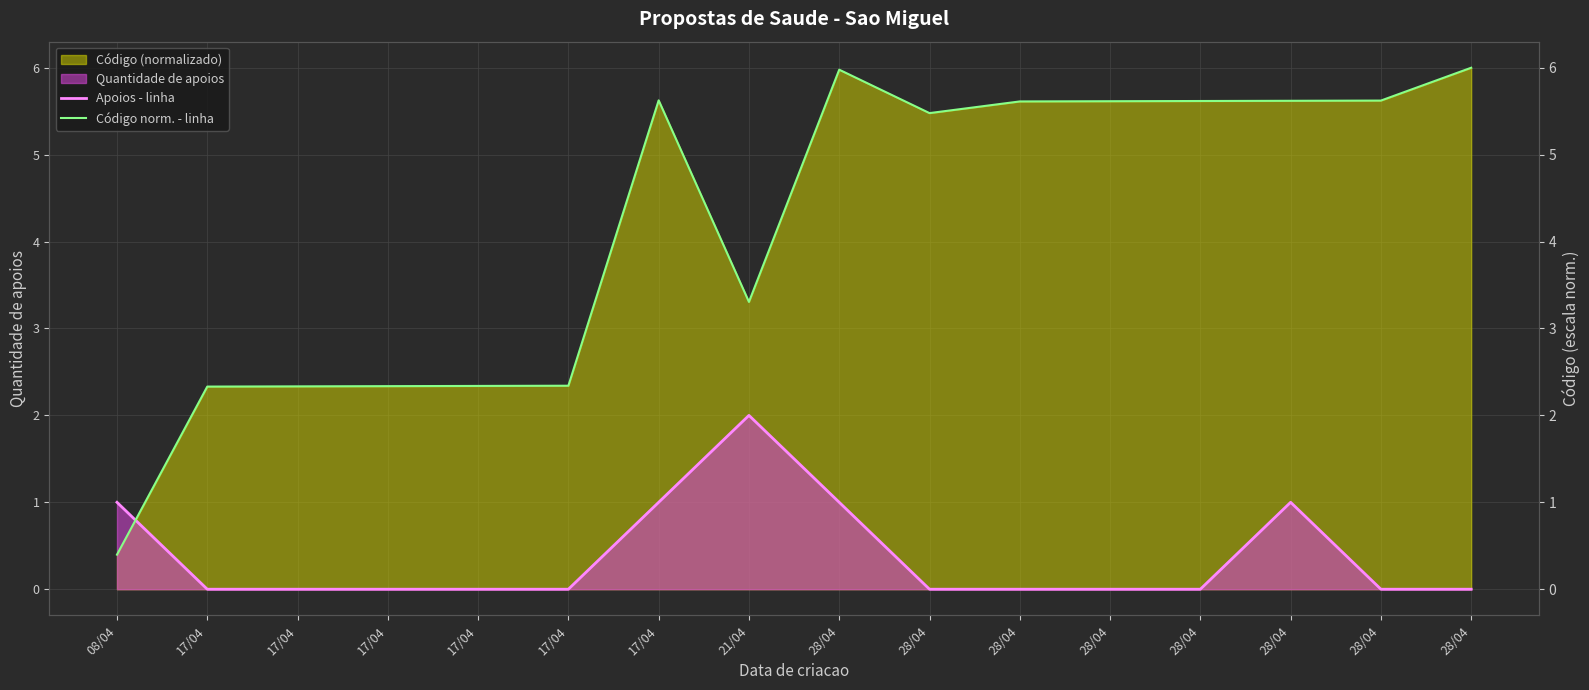

Where is the first local maximum for Apoios - linha?

21/04